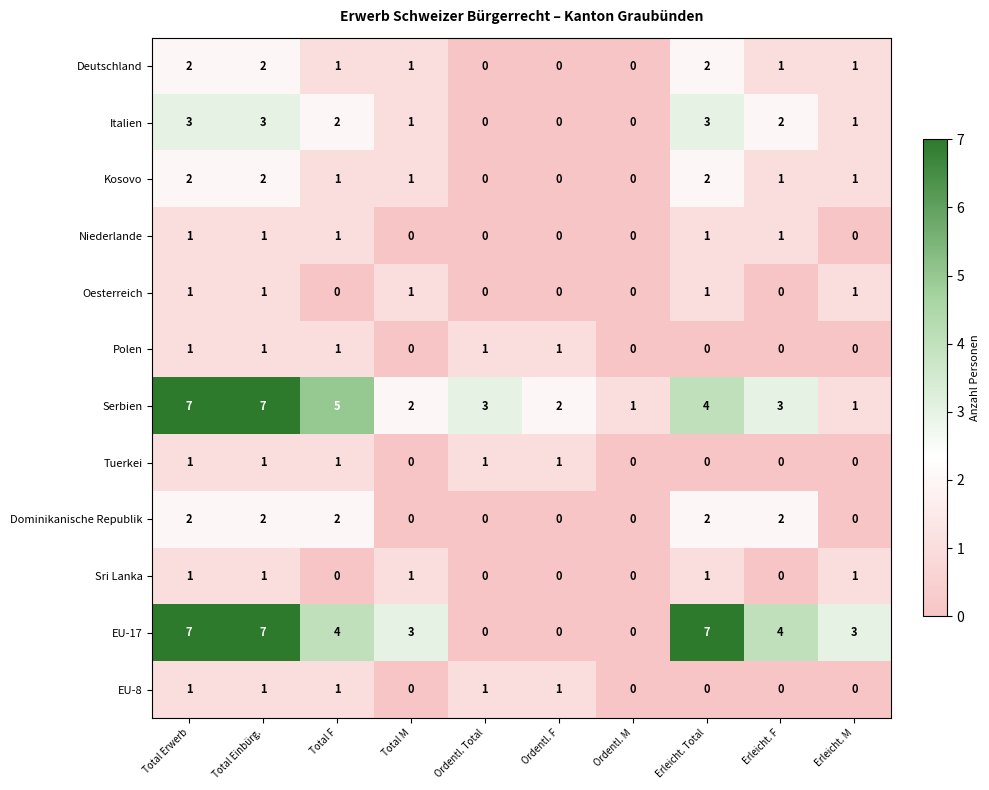

Which series has the widest spread of values?

EU-17